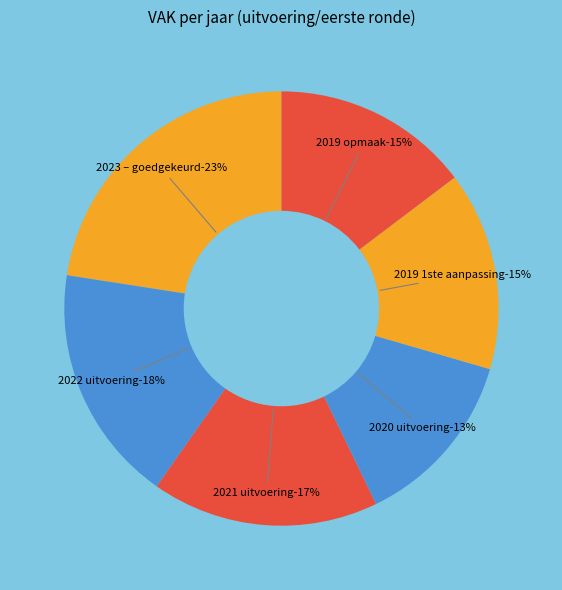

How many slices are in this pie chart?

6